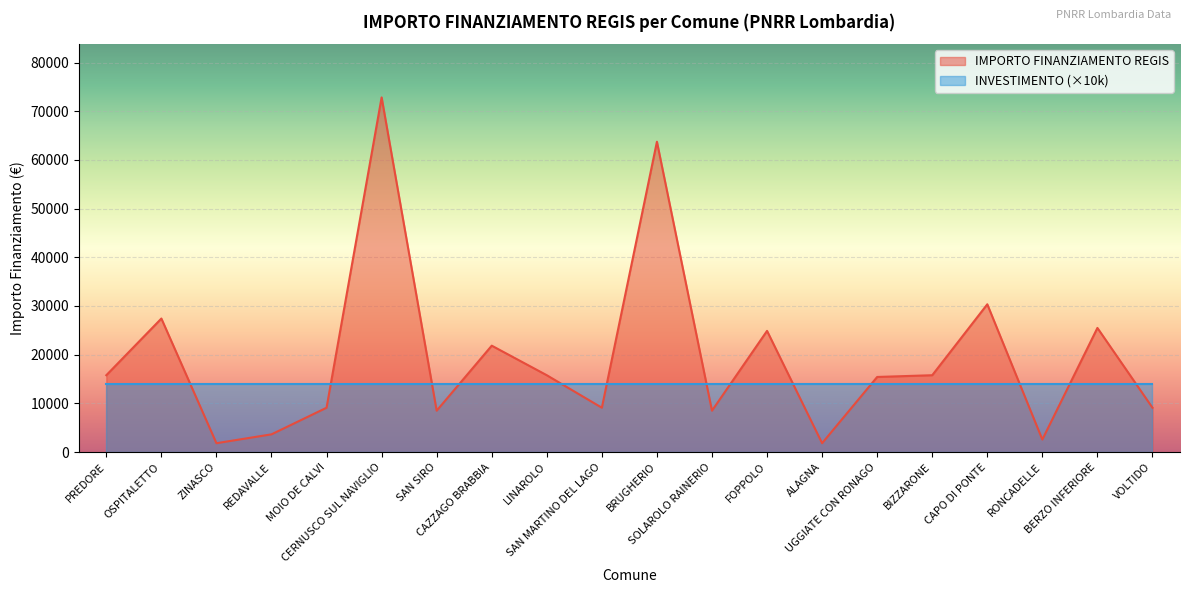

What is the value of the 15th point from the left?

15426